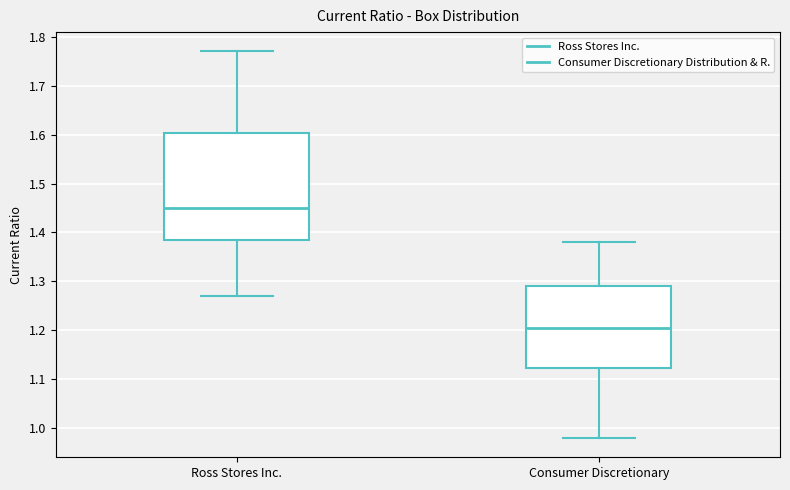

Which box has the highest median line?

Ross Stores Inc.